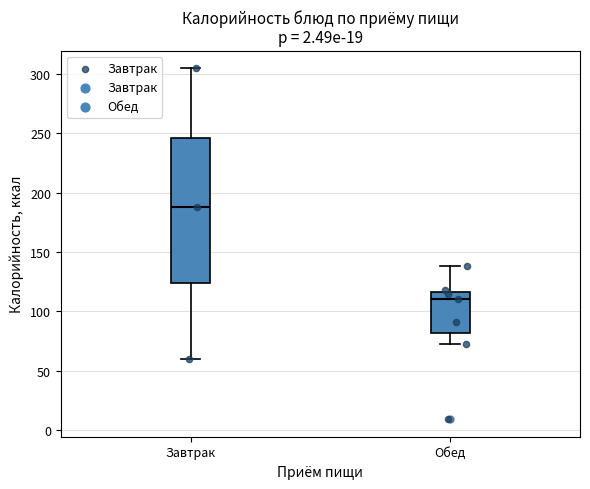

Where is the upper edge of the box for Завтрак on the y-axis? The values are not printed on the chart, so give them approximately, as read against the axis.

245